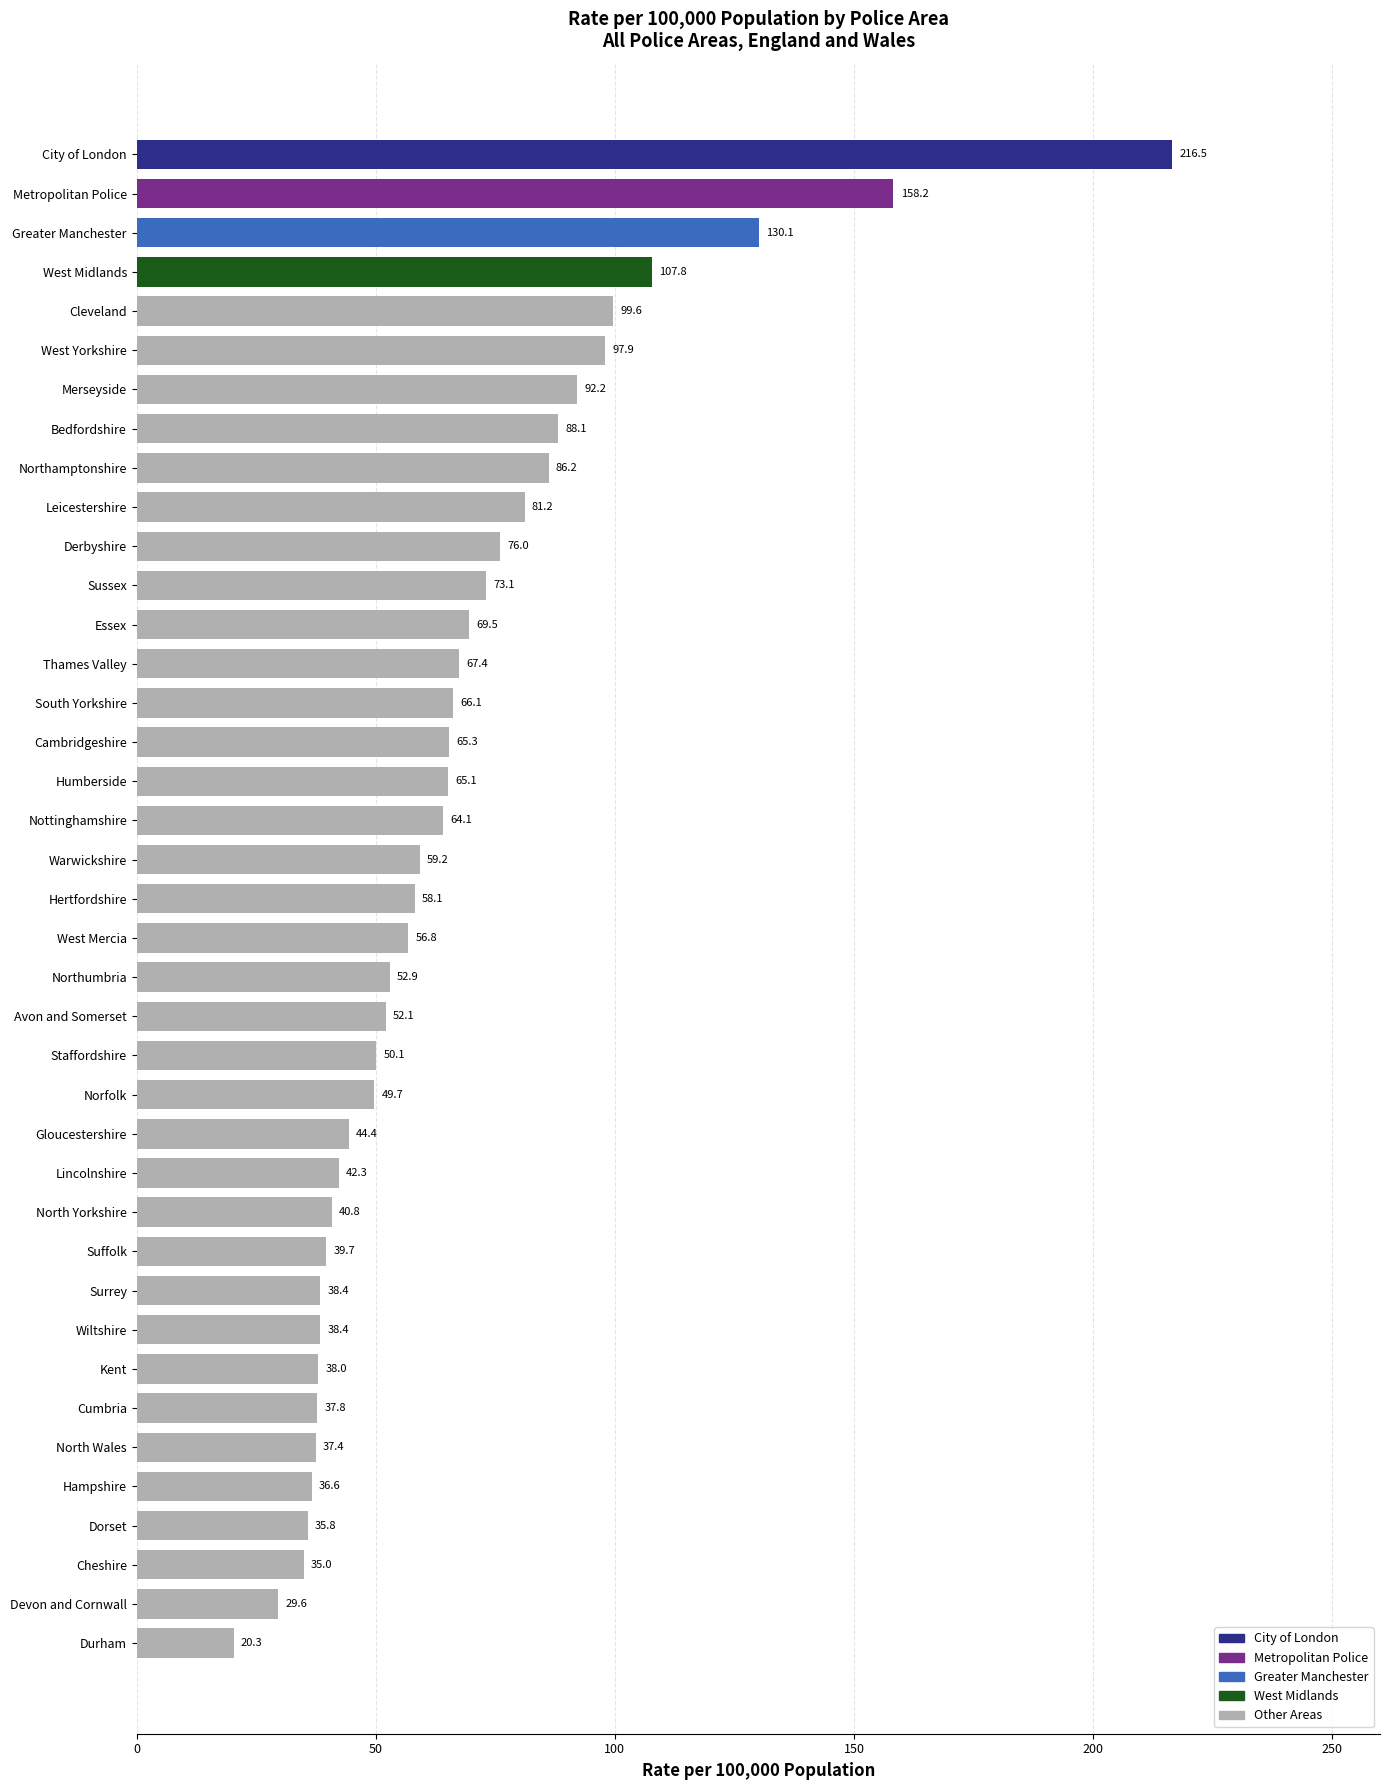

What is the greatest value displayed?

216.5